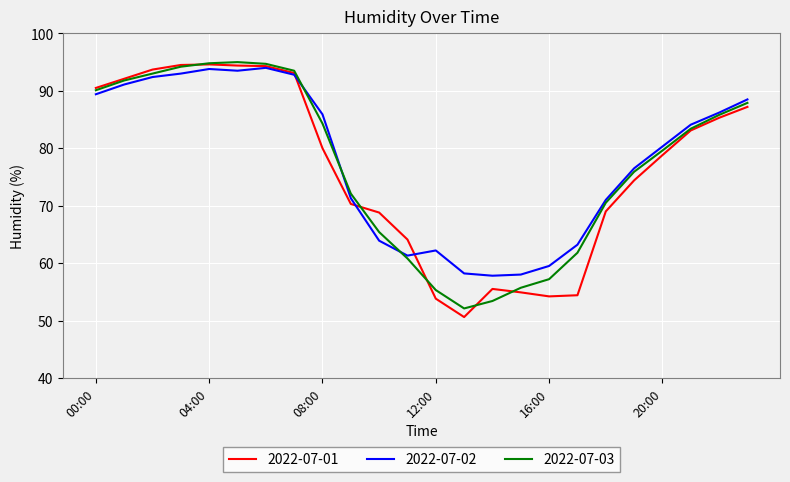

How many categories are shown in the chart?

24